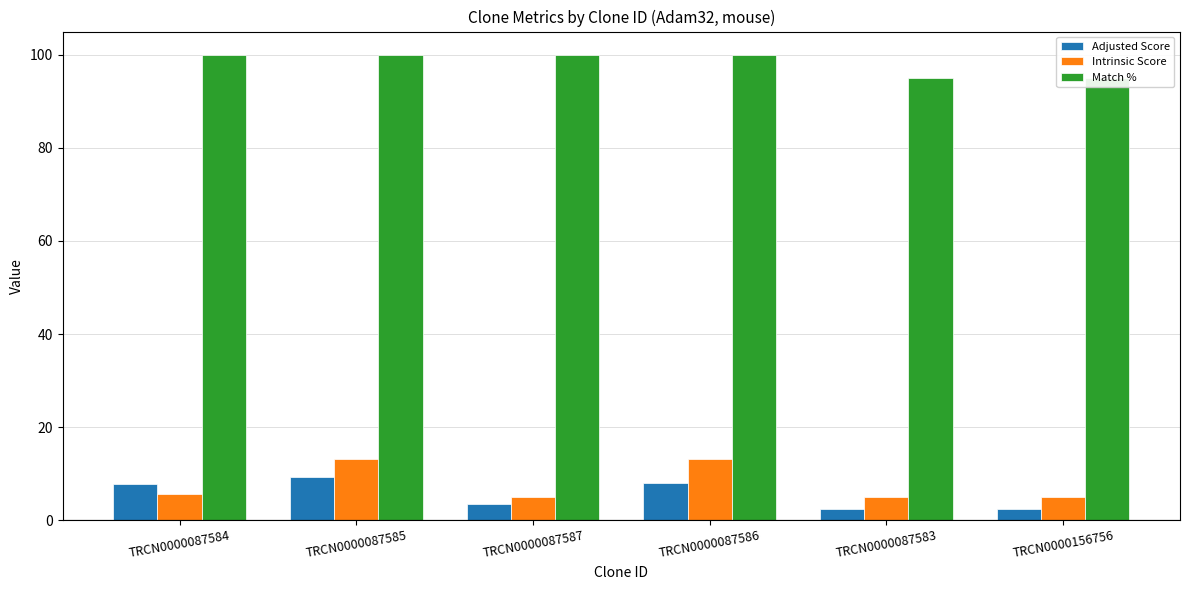

Rank the series by their maximum value, from highest to lowest.

Match %, Intrinsic Score, Adjusted Score